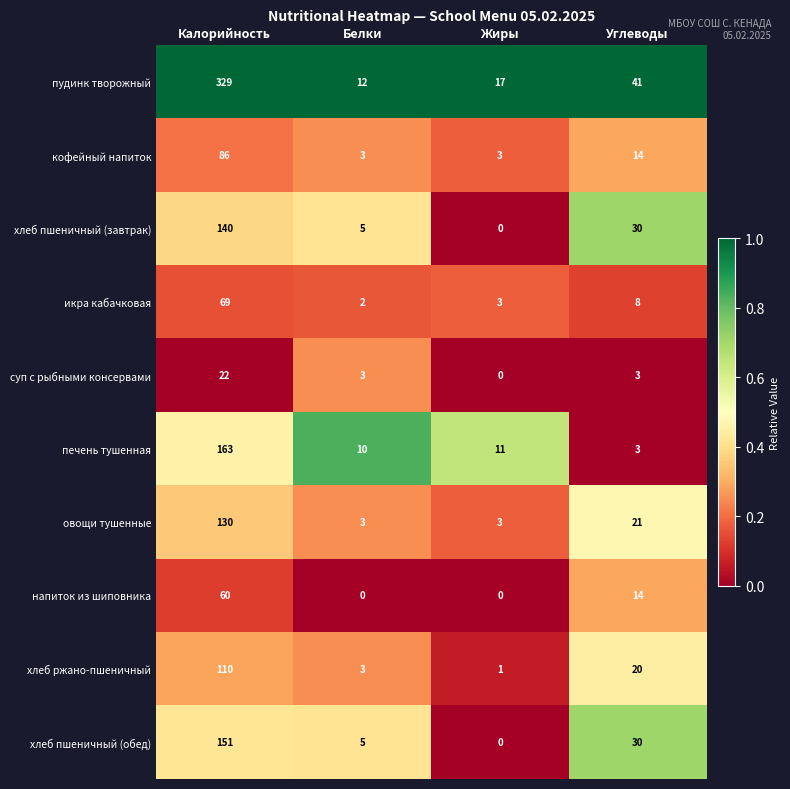

What is the difference between the second highest and second lowest values in the пудинк творожный series?

24